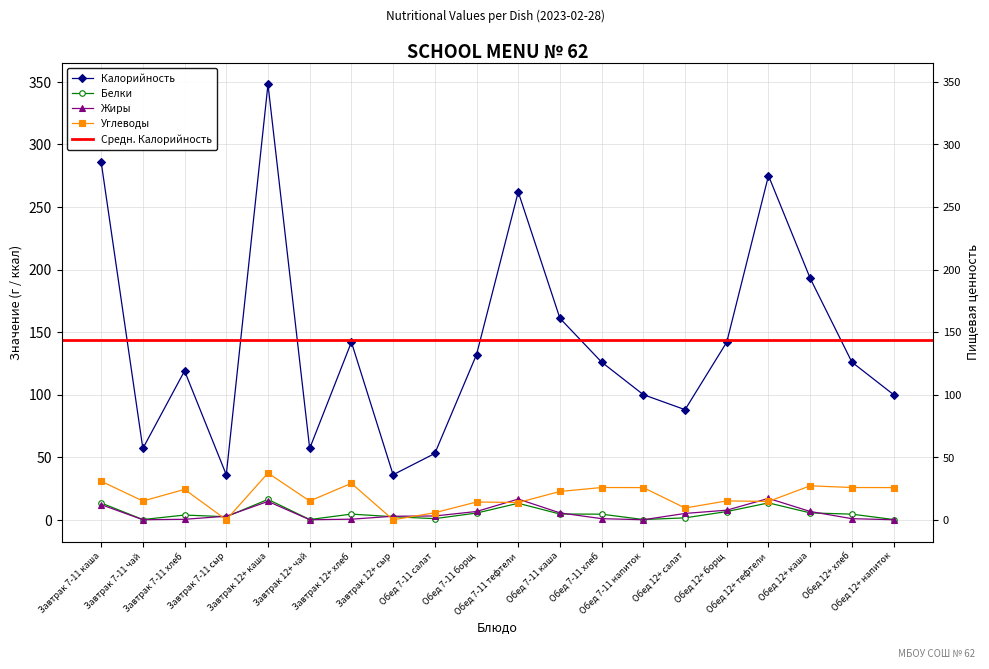

Where is Жиры nearest to the value 8?

Обед 12+ борщ